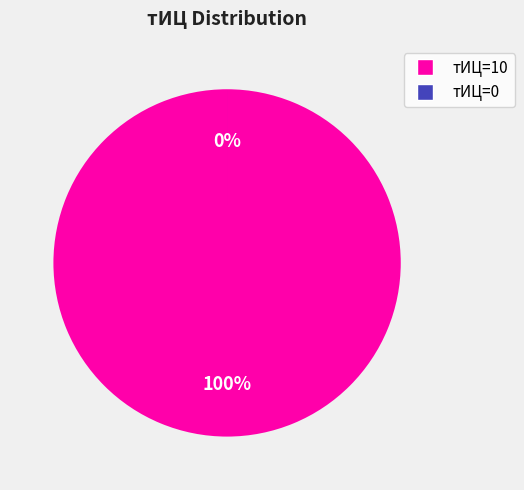

Is it true that 0 is 0% of the pie?

True